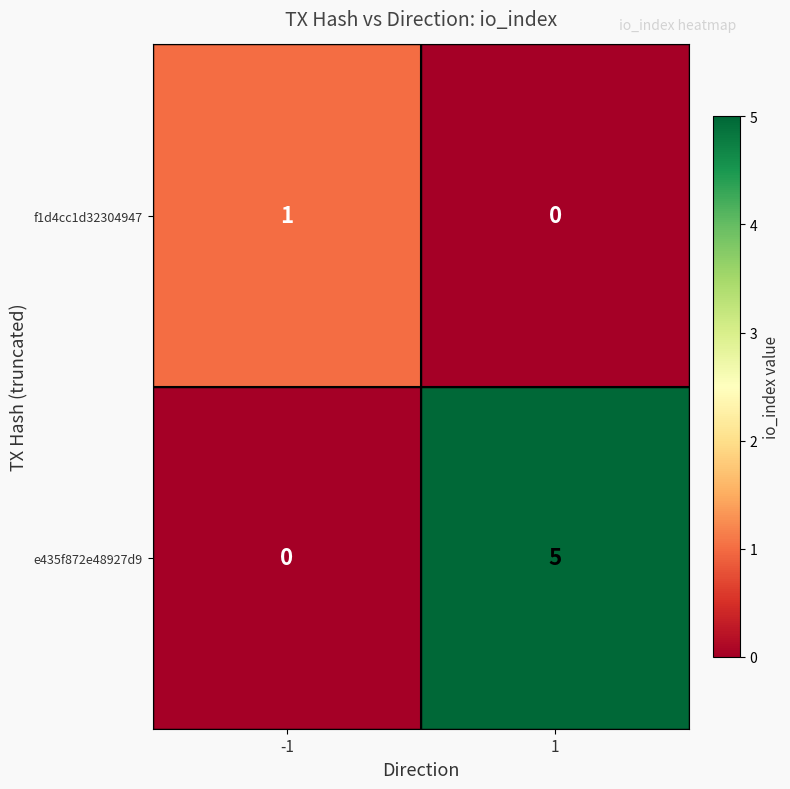

What is the maximum value for e435f872e48927d9?

5